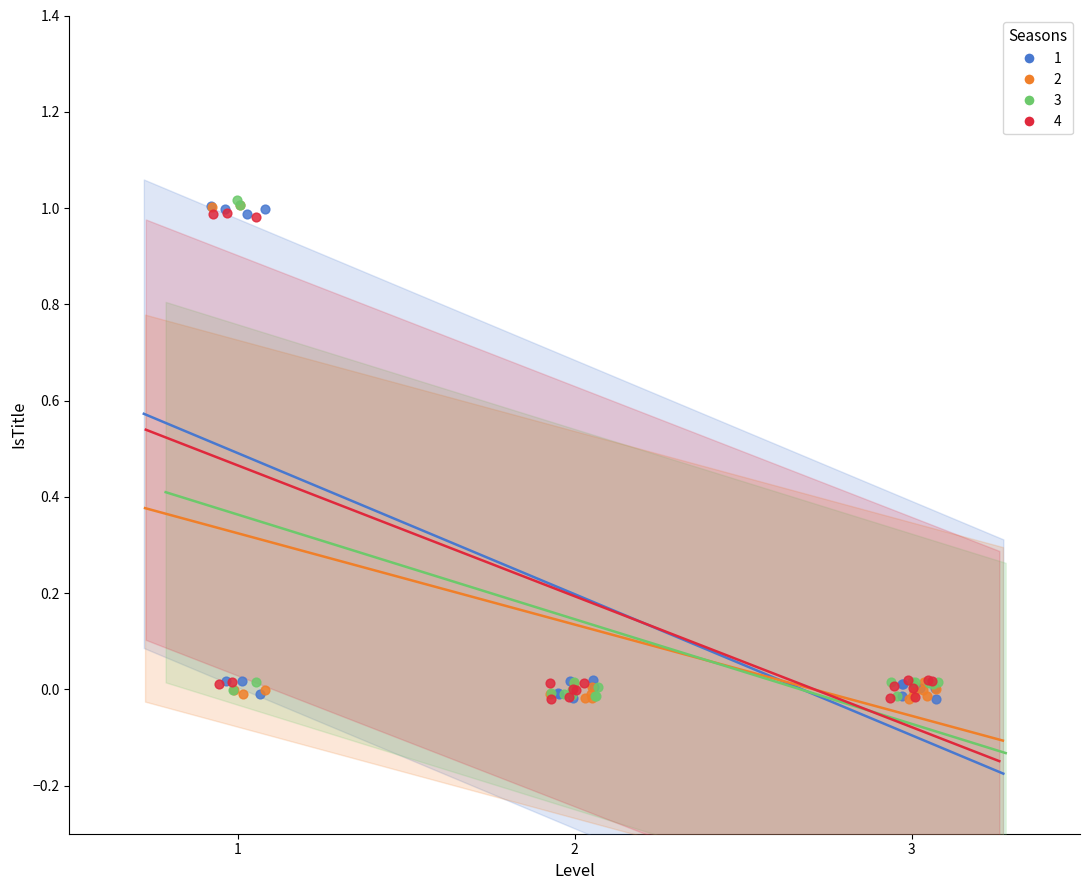

What are all the series names shown in the legend?

1, 2, 3, 4